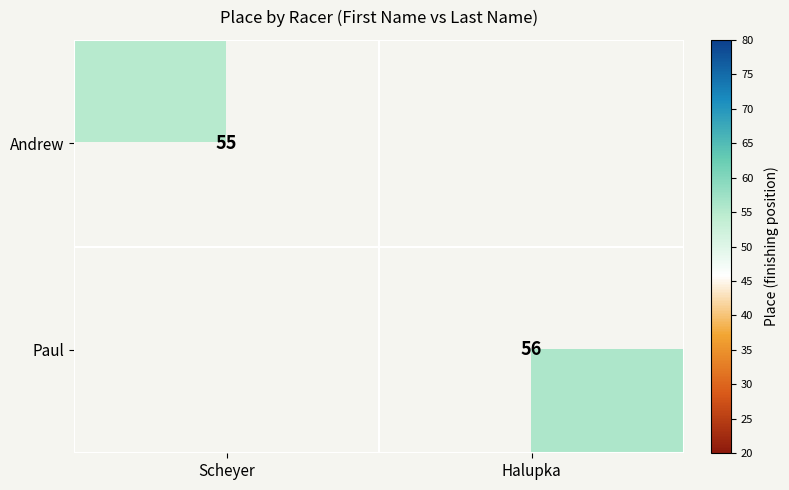

Is the value of Paul at Halupka greater than the value of Andrew at Scheyer?

Yes